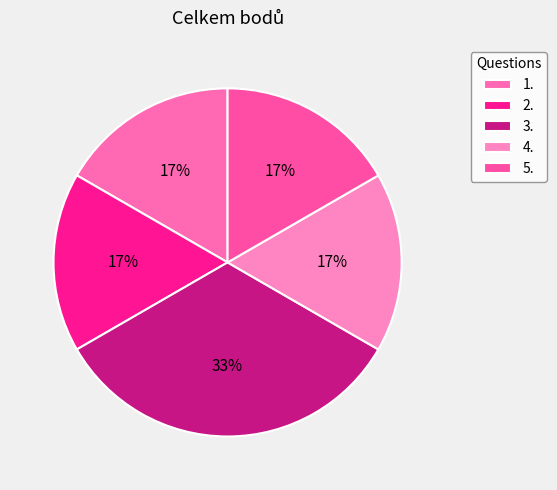

Is the sum of 4. and 1. greater than half?

No